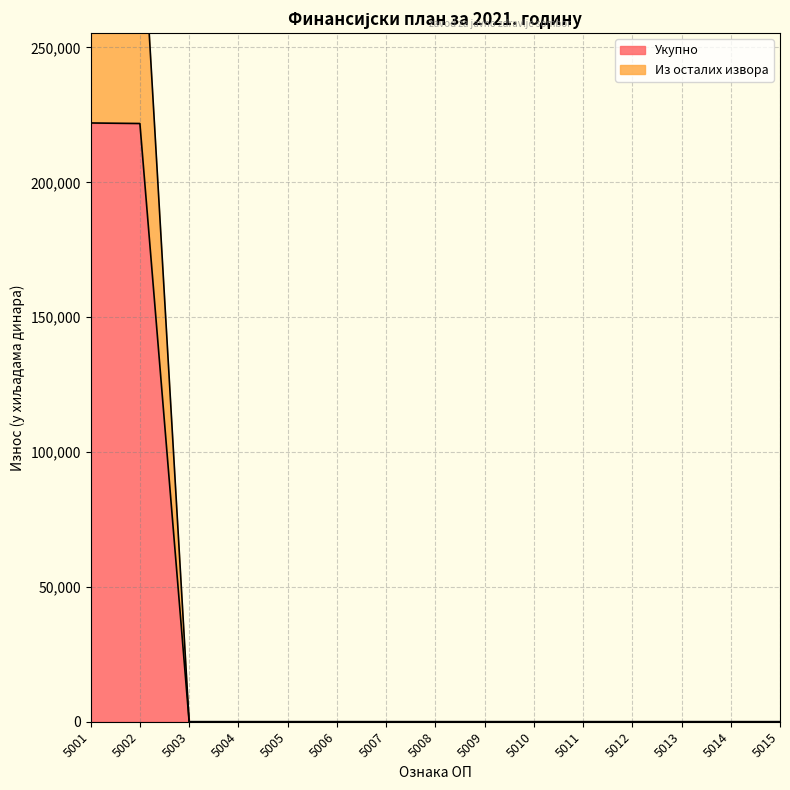

What are all the series names shown in the legend?

Укупно, Из осталих извора